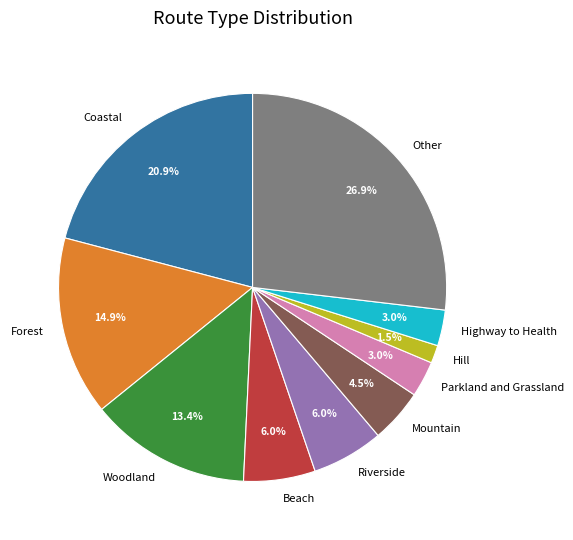

Which slice is the largest?

Other